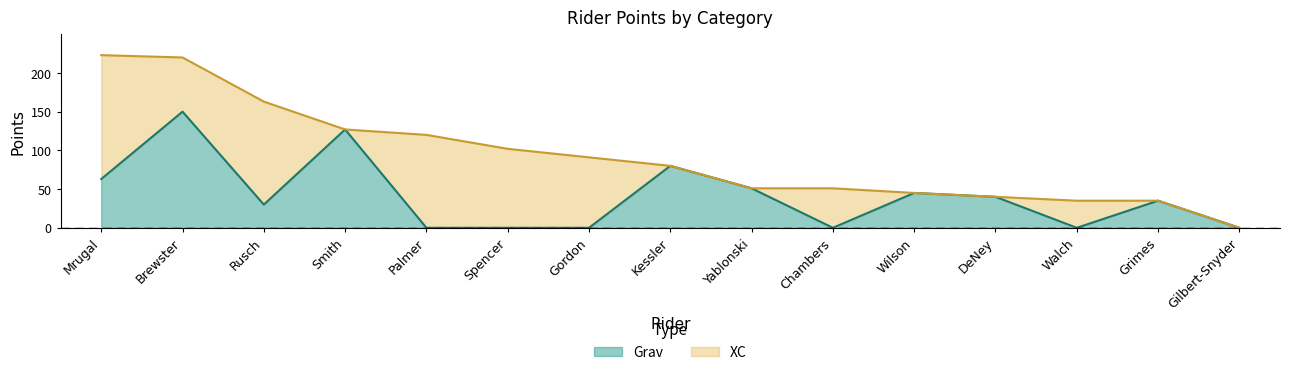

What is the total value across all series at Wilson?

45